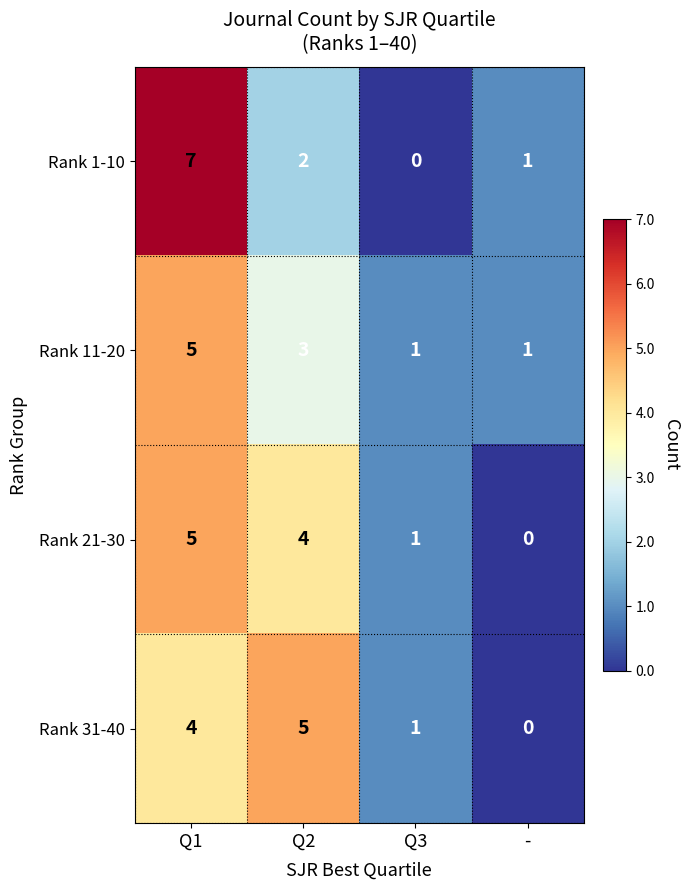

Is the value of Rank 11-20 at Q1 greater than the value of Rank 1-10 at Q1?

No